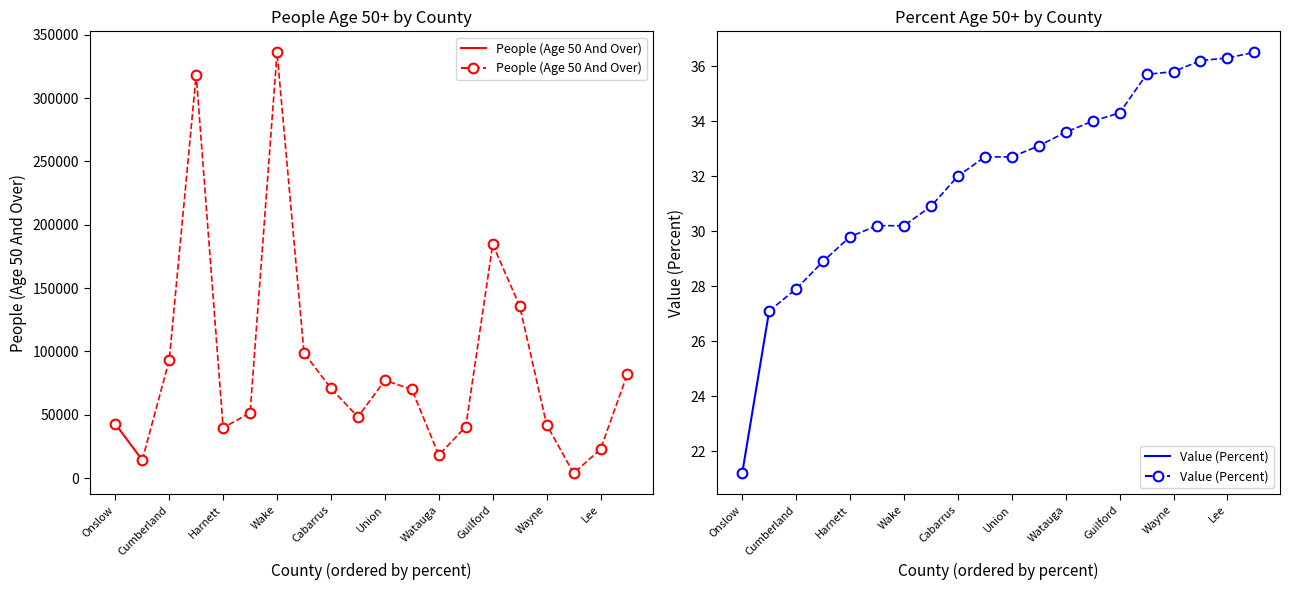

The Value (Percent) series shows 40.0 at Cumberland. True or false?

False